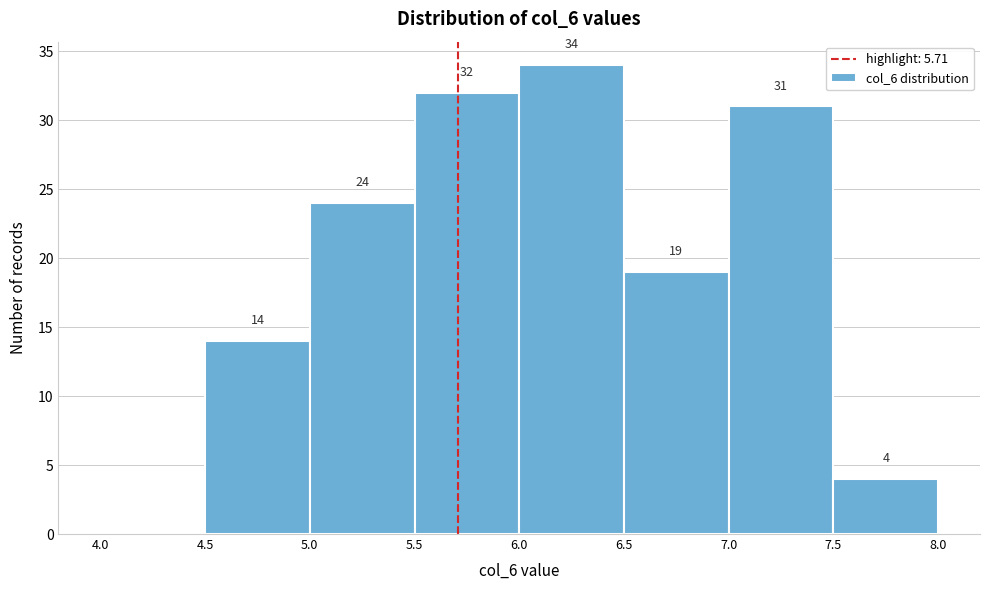

Which range on the x-axis has the tallest bar?

6.0 to 6.5